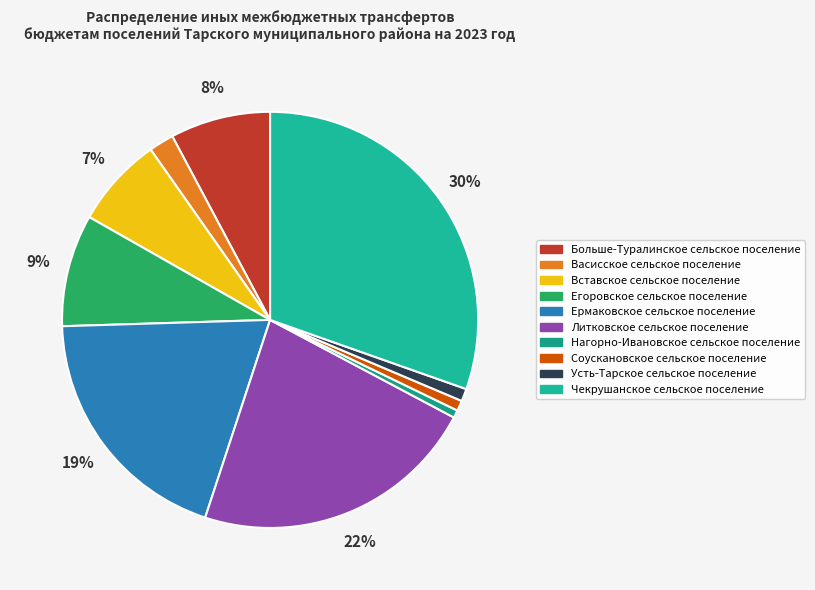

Which slice is the largest?

Чекрушанское сельское поселение